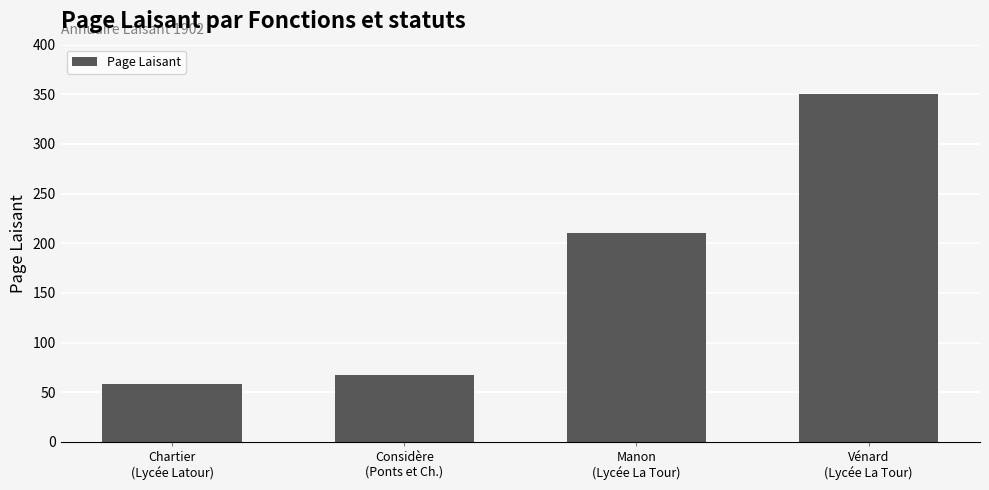

What is the ratio of the value at Considère
(Ponts et Ch.) to the value at Vénard
(Lycée La Tour)?

0.2